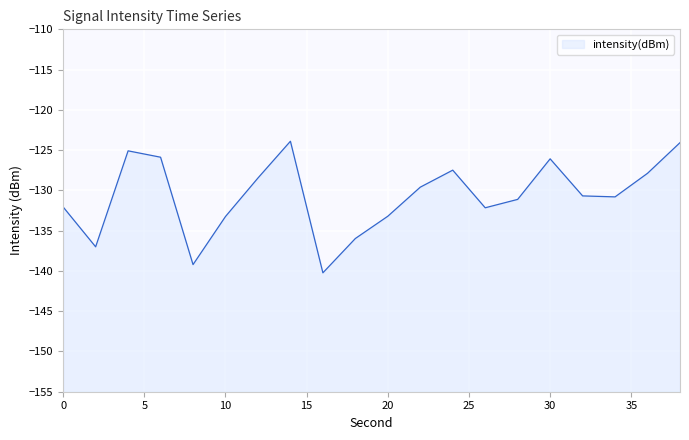

True or false: there are more than 0 points higher than both neighbors.

True